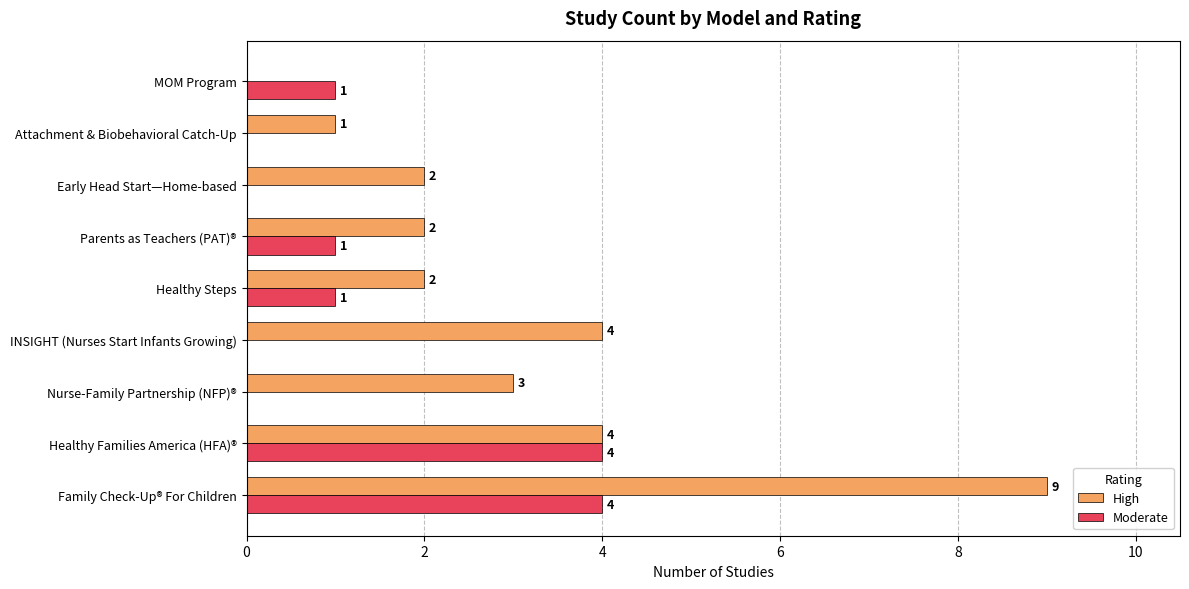

At which category is the sum across all series the highest?

Family Check-Up® For Children